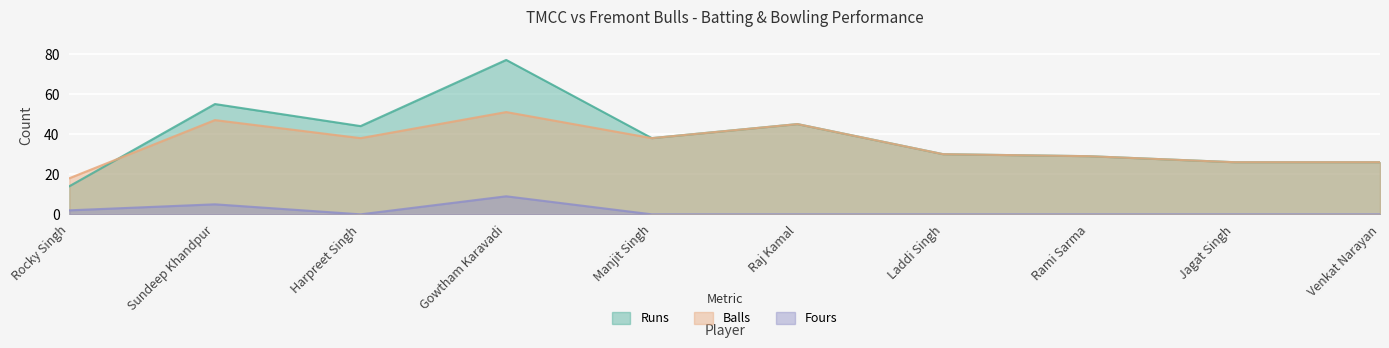

How many lines are shown in the chart?

3